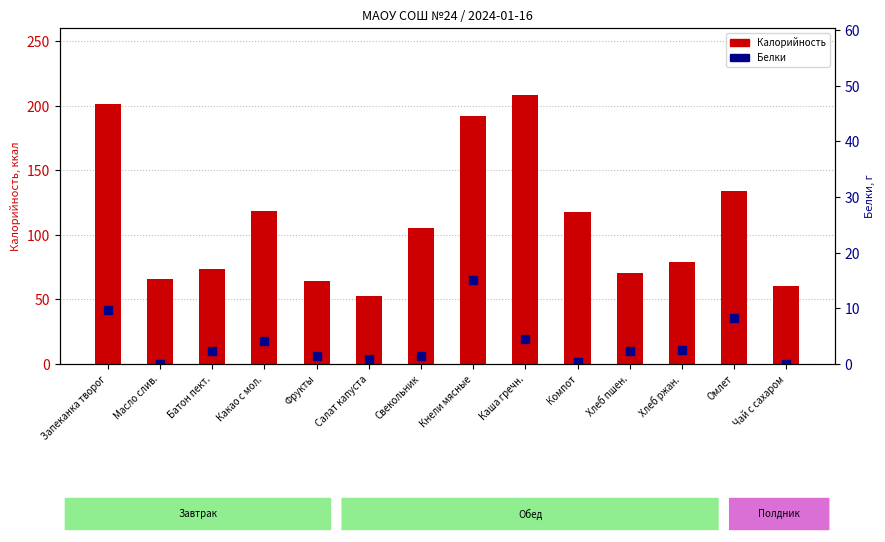

Reading left to right, extract all data points from this chart.

Калорийность: Запеканка творог=201.3	Масло слив.=66.1	Батон пект.=73.9	Какао с мол.=118.5	Фрукты=64.6	Салат капуста=52.5	Свекольник=105.6	Кнели мясные=192.1	Каша гречн.=208.3	Компот=117.5	Хлеб пшен.=70.5	Хлеб ржан.=79.2	Омлет=134.3	Чай с сахаром=60.5
Белки: Запеканка творог=9.6	Масло слив.=0.1	Батон пект.=2.4	Какао с мол.=4.1	Фрукты=1.4	Салат капуста=0.8	Свекольник=1.4	Кнели мясные=15.1	Каша гречн.=4.5	Компот=0.3	Хлеб пшен.=2.3	Хлеб ржан.=2.6	Омлет=8.3	Чай с сахаром=0.1